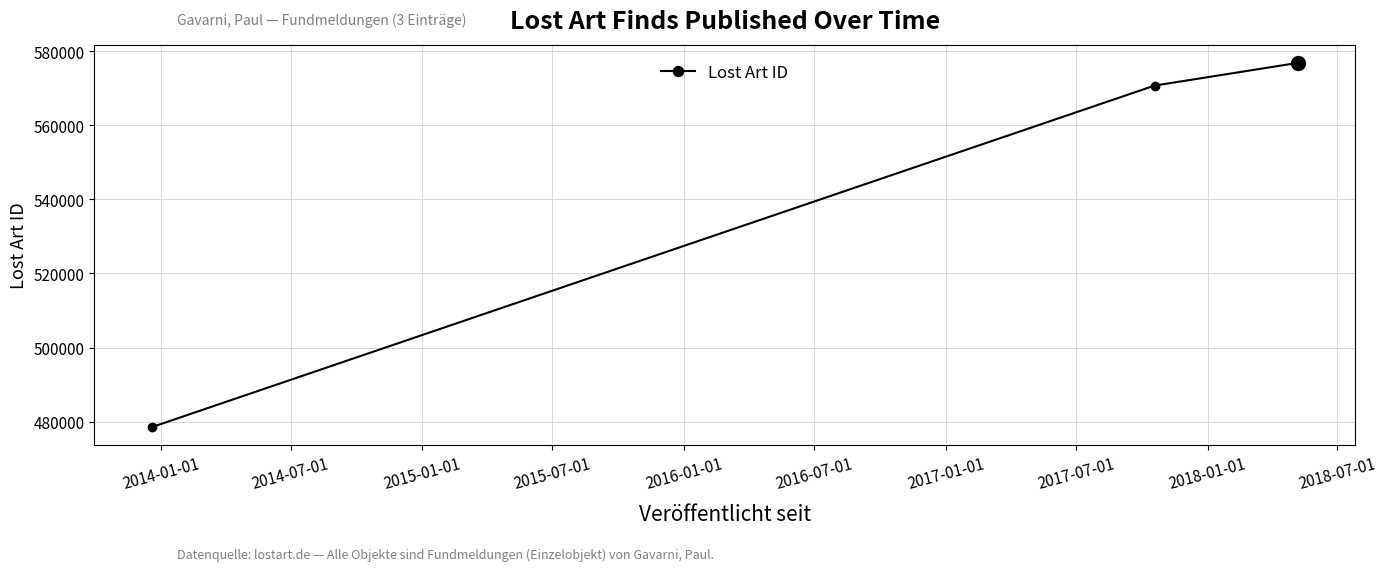

How many values are below 570723?

1